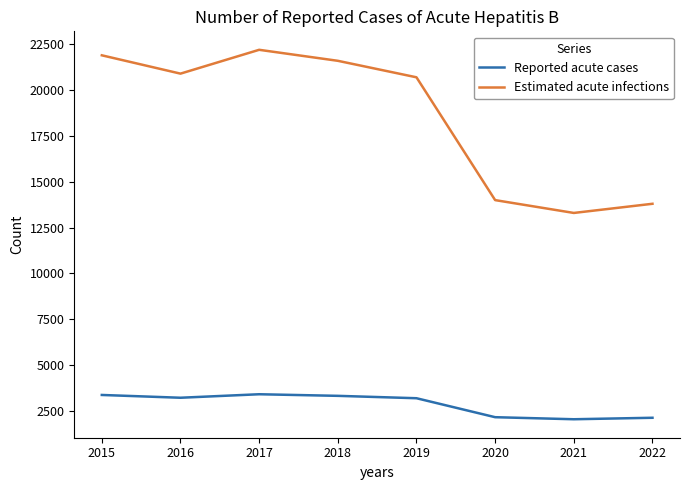

True or false: Reported acute cases and Estimated acute infections intersect in this chart.

False